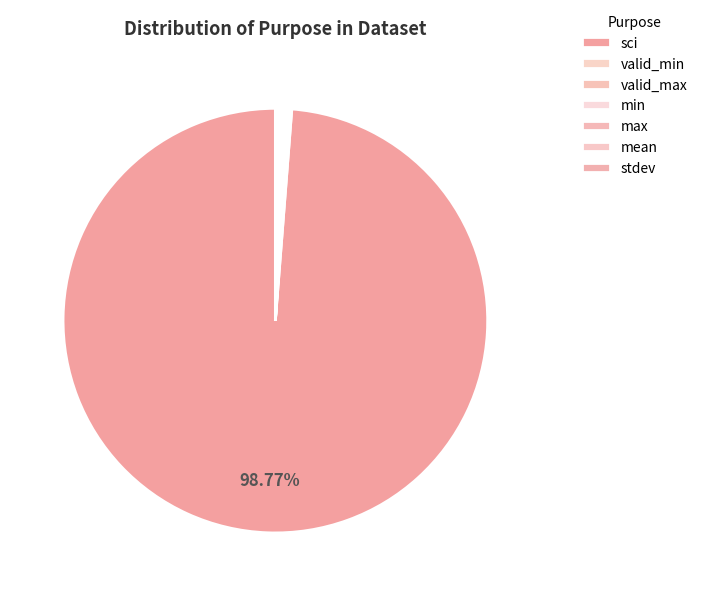

Does valid_min account for over 50% of the chart?

No